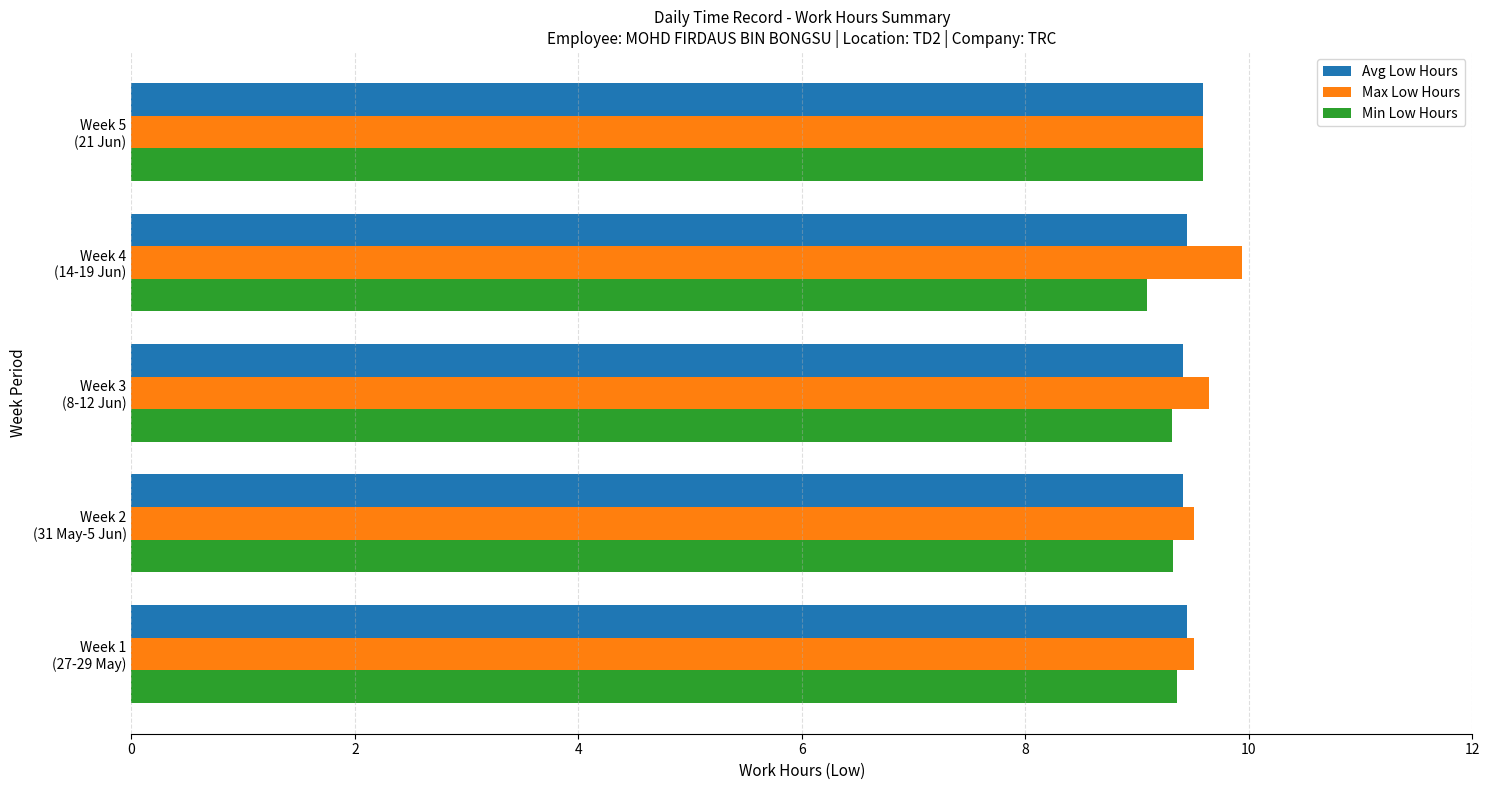

What is the sum of all Avg Low Hours values?

47.3